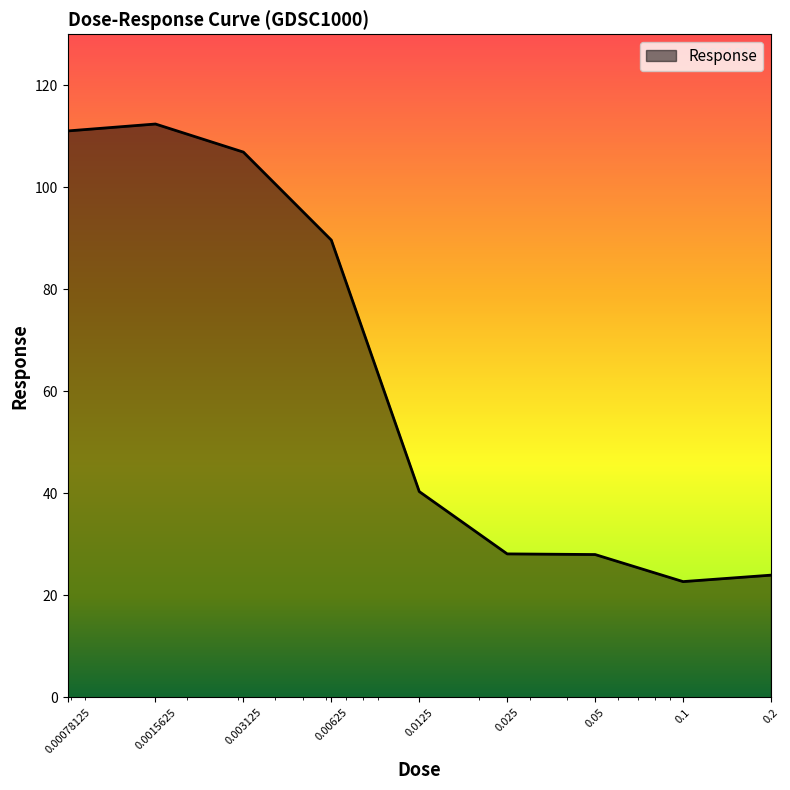

What is the greatest value displayed?

112.4